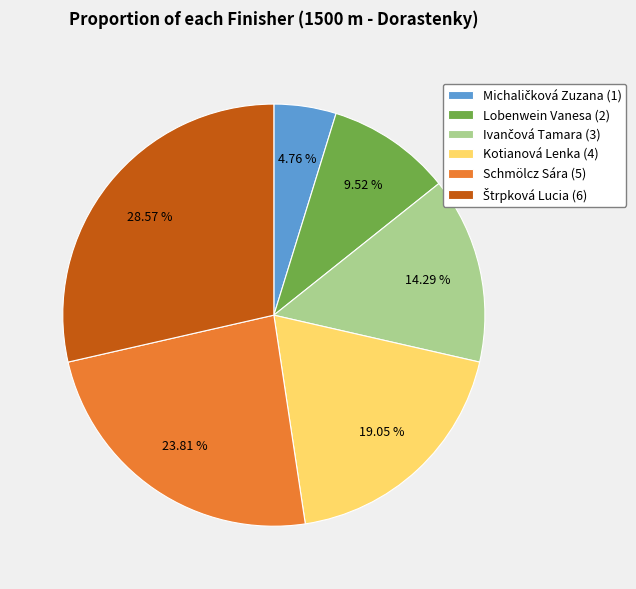

Is Kotianová Lenka (4) the majority of the pie?

No